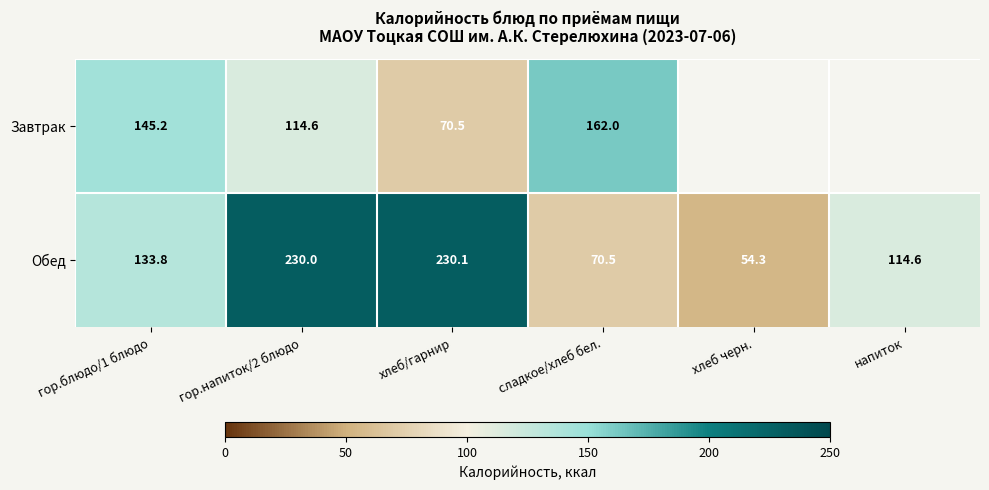

What is the sum of the Завтрак values at хлеб/гарнир and гор.напиток/2 блюдо?

185.1